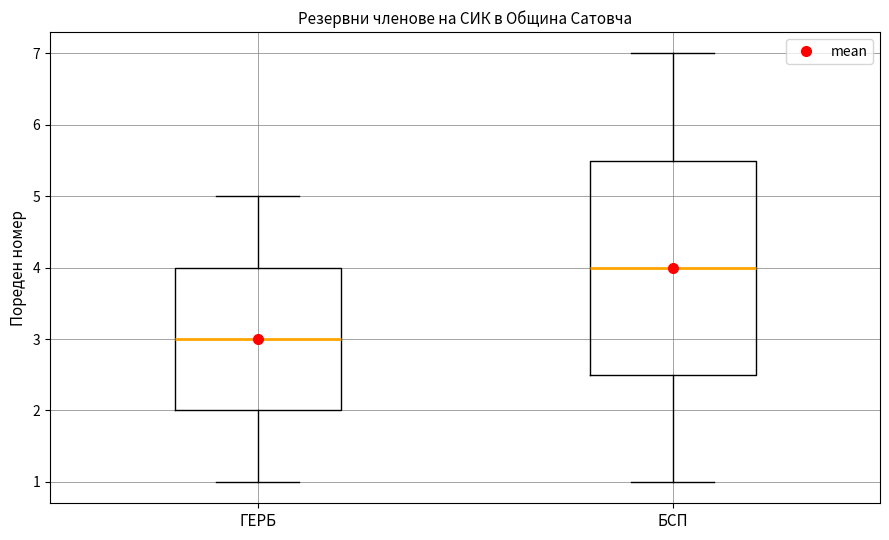

Comparing the boxes themselves (not the whiskers), which one is the tallest?

БСП